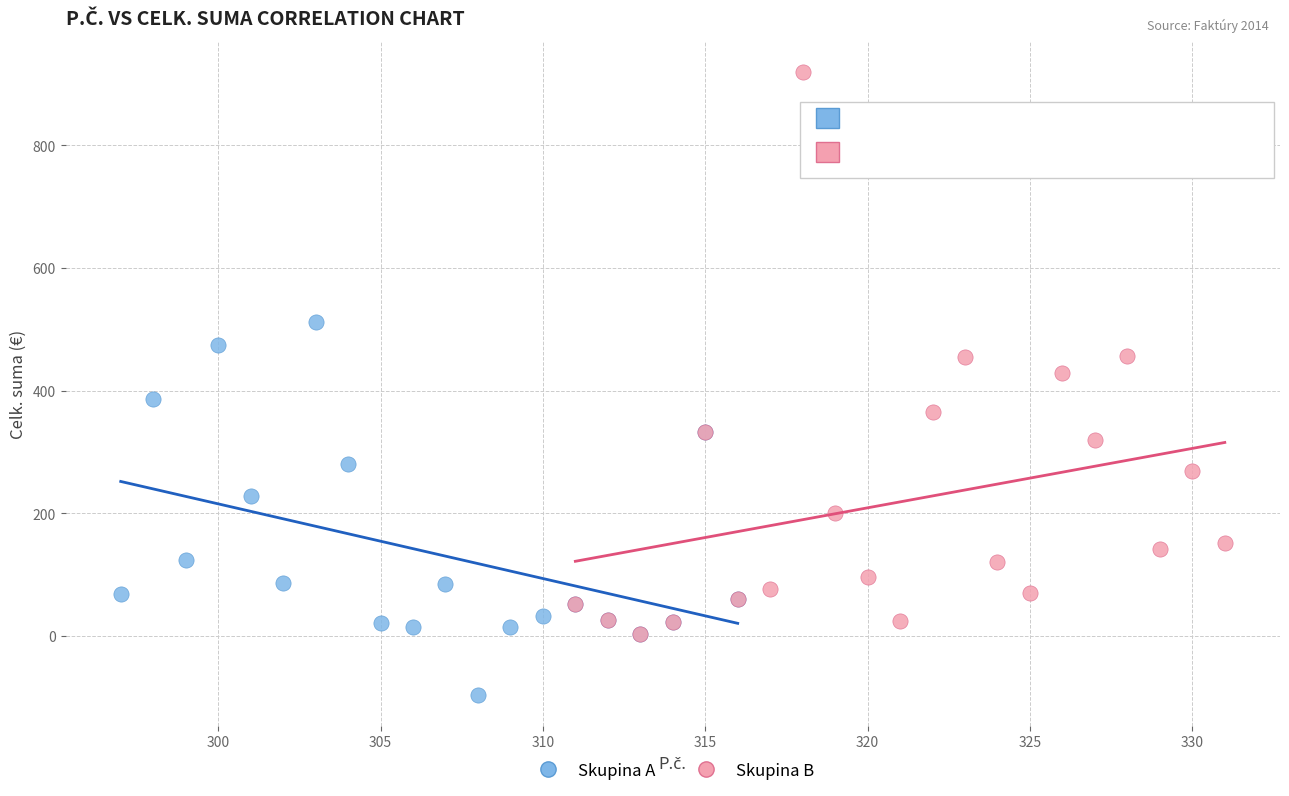

Which series reaches the minimum Y coordinate?

Skupina A